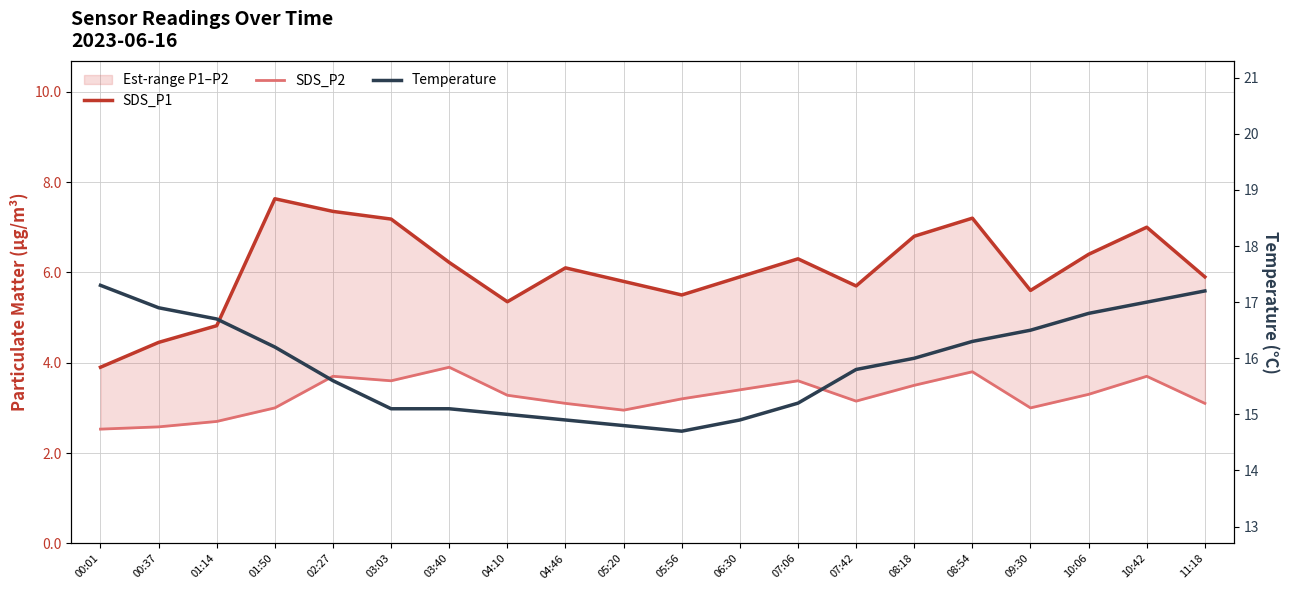

True or false: Temperature and SDS_P1 intersect in this chart.

False